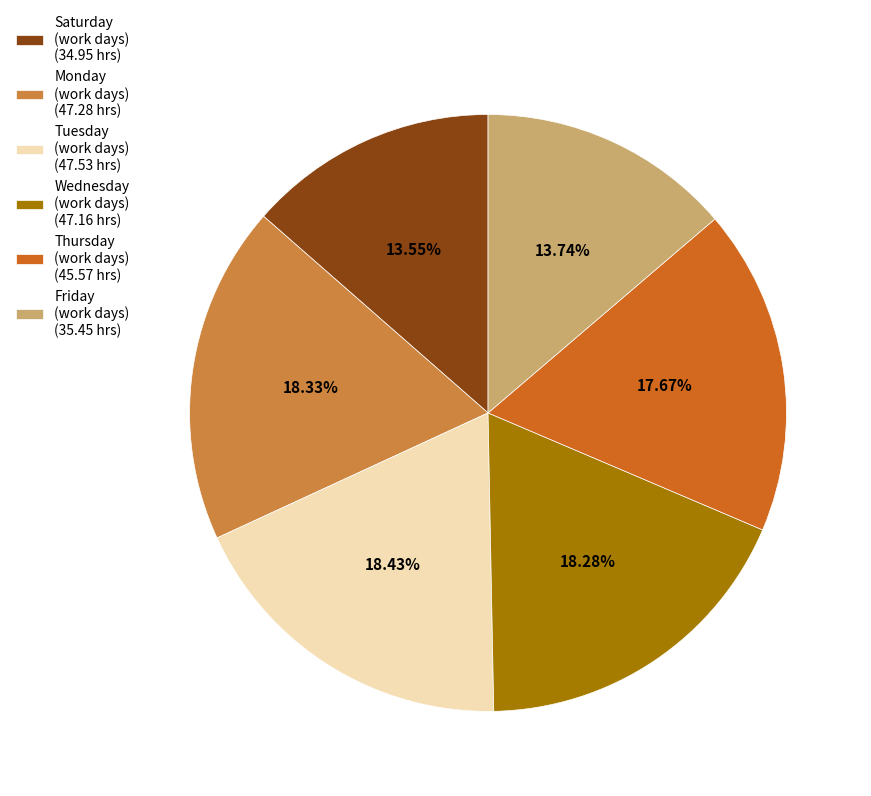

Is the sum of Saturday (work days) (34.95 hrs) and Wednesday (work days) (47.16 hrs) greater than half?

No